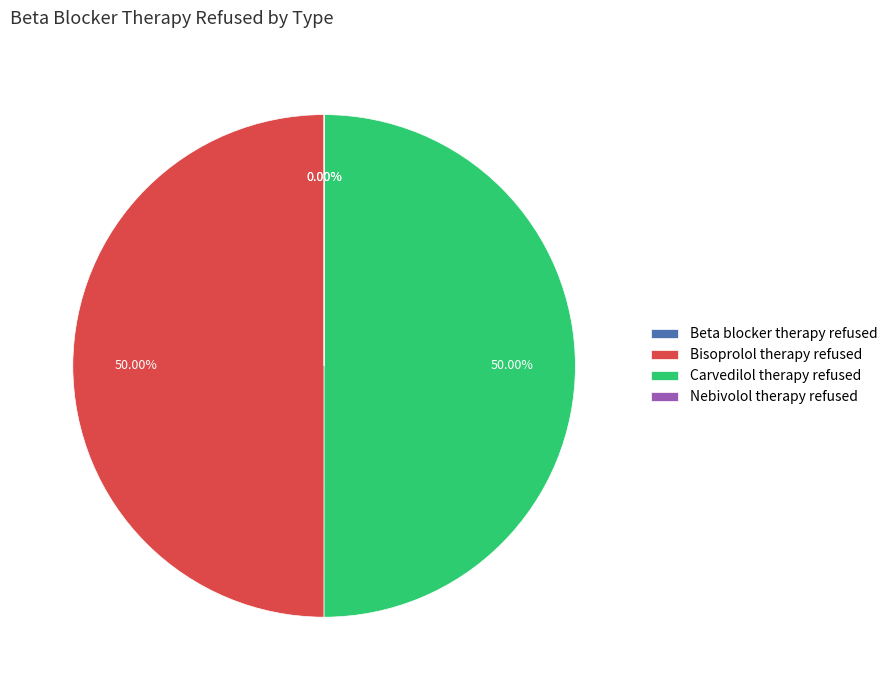

What is the ratio of the value at Carvedilol therapy refused to the value at Bisoprolol therapy refused?

1.0